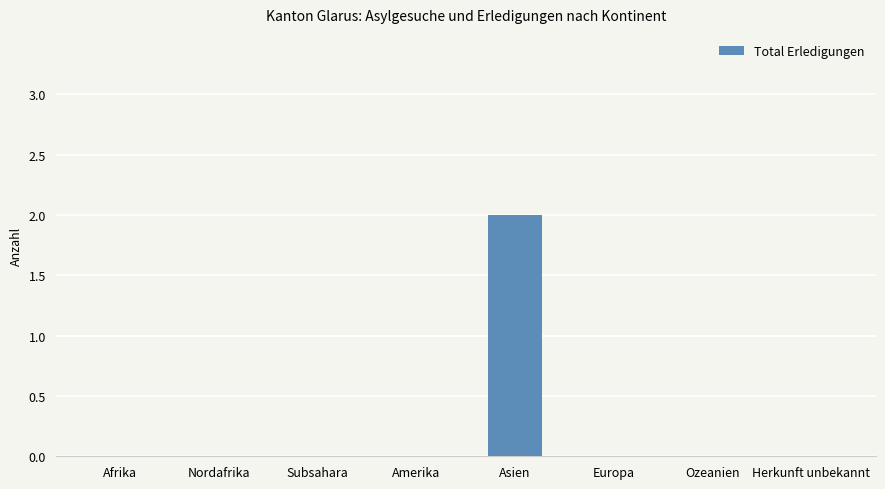

Is it true that the value at Europa is 0?

True